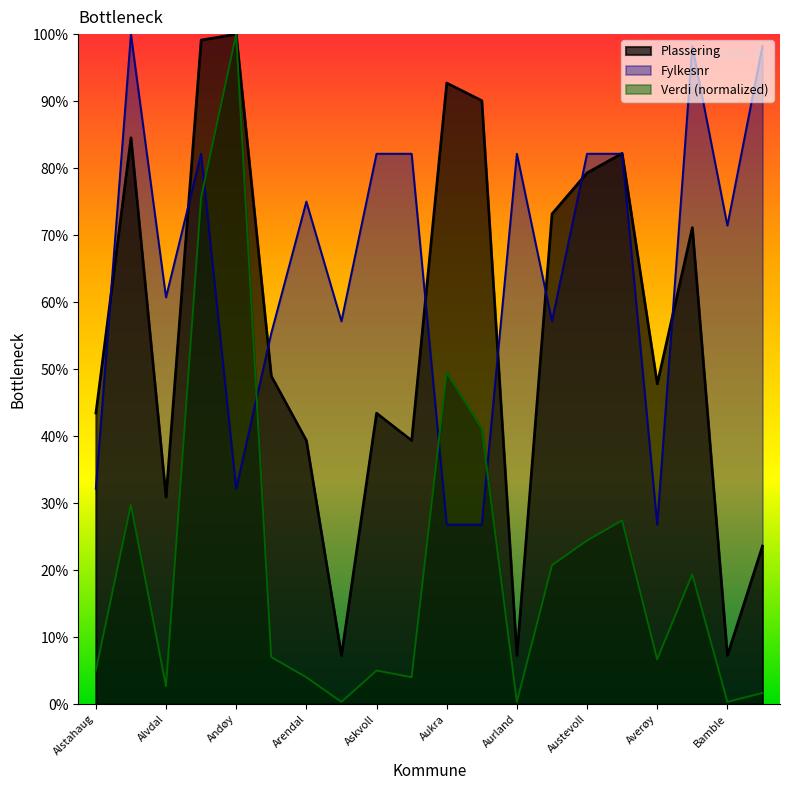

Which has a higher value, Averøy or Austrheim?

Austrheim